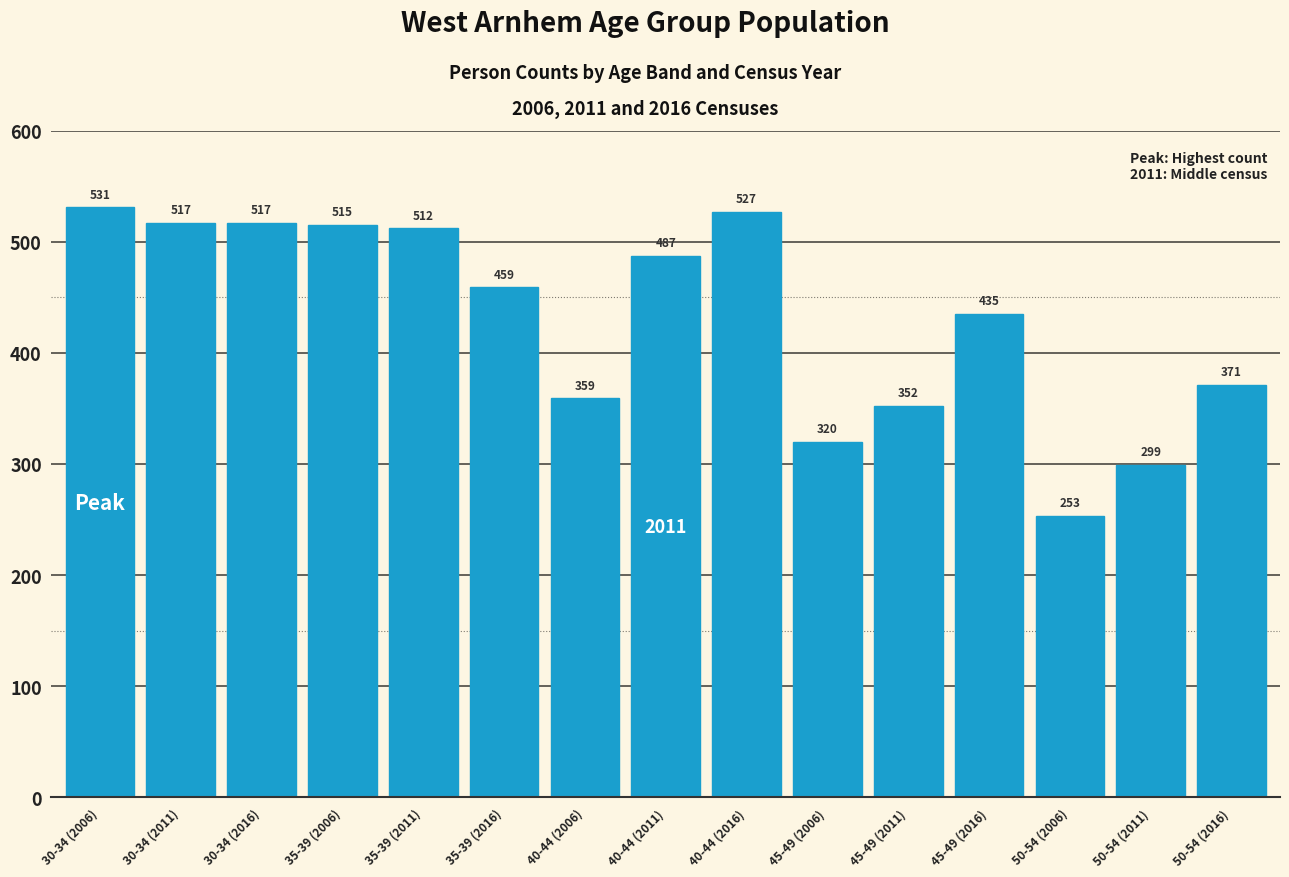

Reading right to left, list all the values displayed in this chart.

50-54 (2016)=371	50-54 (2011)=299	50-54 (2006)=253	45-49 (2016)=435	45-49 (2011)=352	45-49 (2006)=320	40-44 (2016)=527	40-44 (2011)=487	40-44 (2006)=359	35-39 (2016)=459	35-39 (2011)=512	35-39 (2006)=515	30-34 (2016)=517	30-34 (2011)=517	30-34 (2006)=531